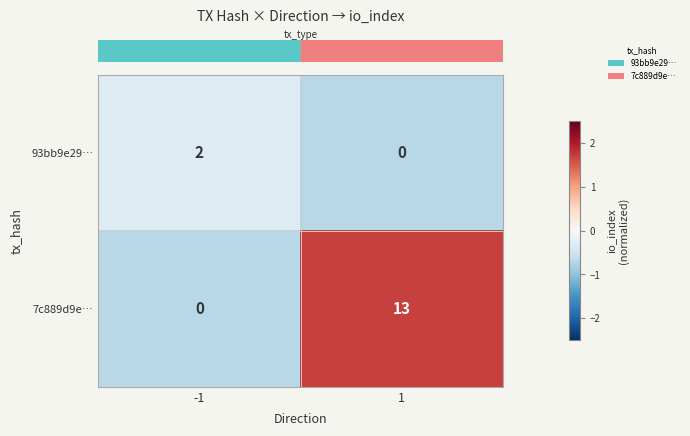

Rank the series at -1 from lowest to highest value.

7c889d9e…, 93bb9e29…